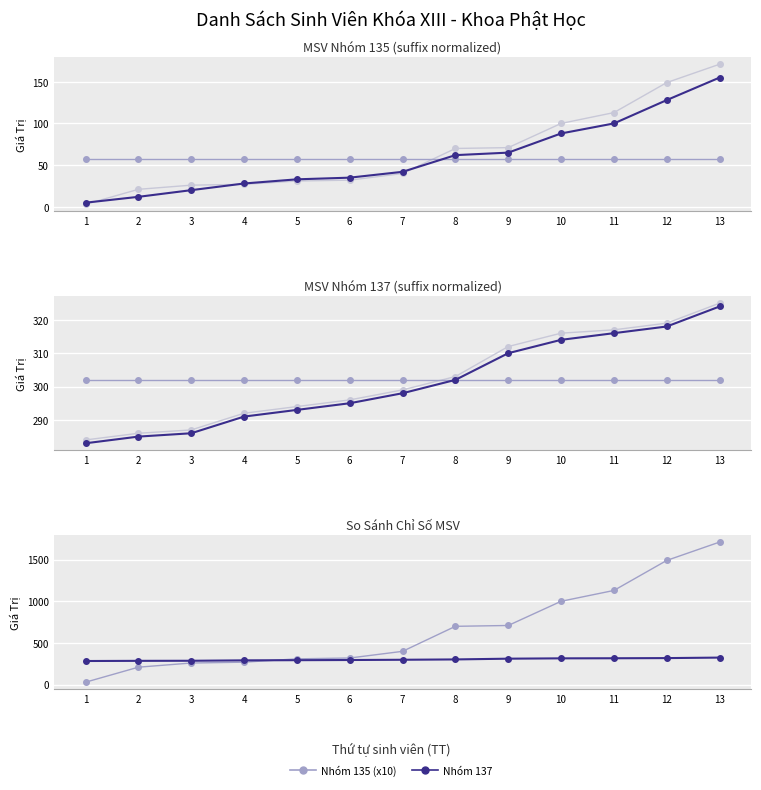

At which category does the chart reach its peak across all series?

13